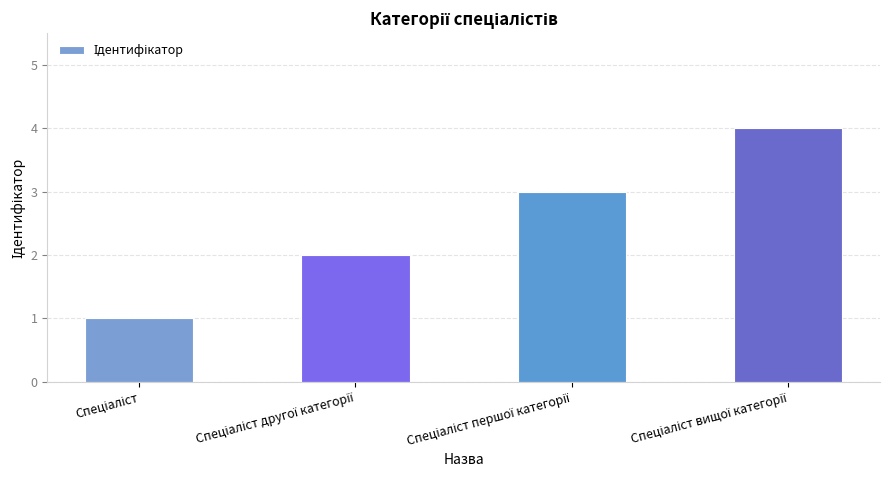

What is the maximum value shown in the chart?

4